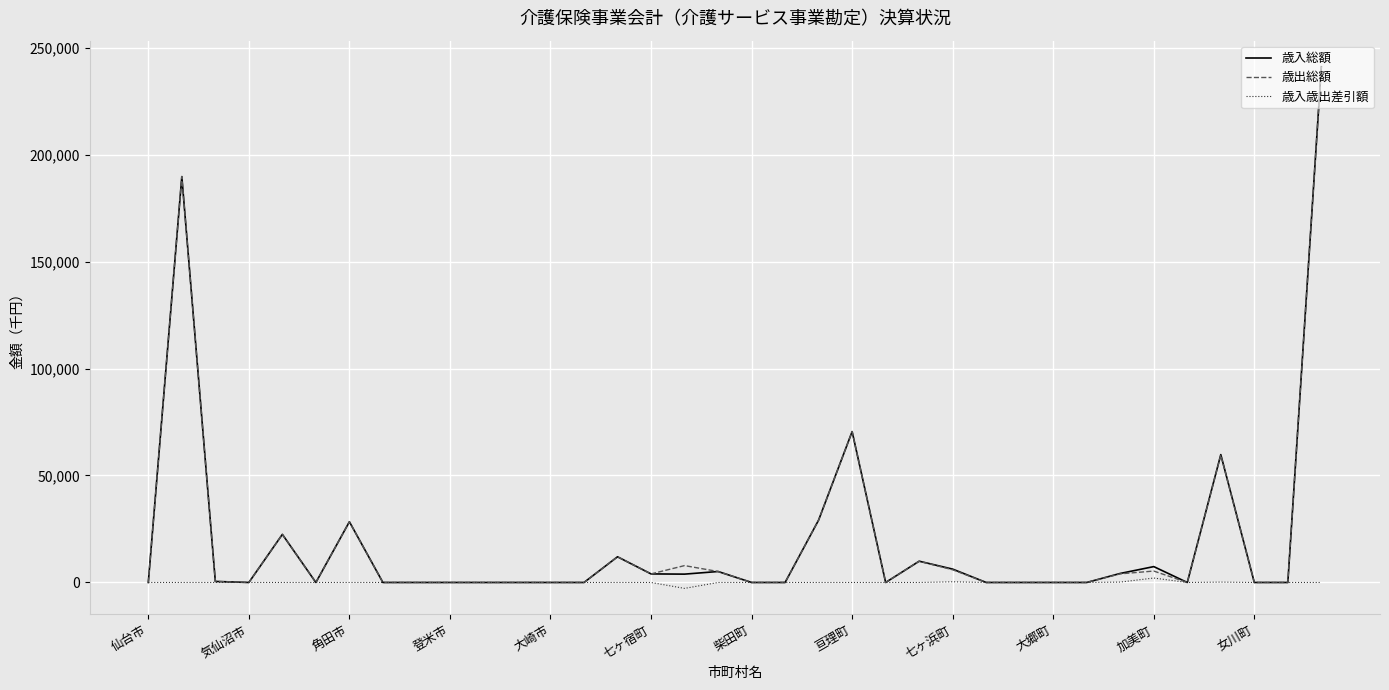

What is the highest value of the 歳入総額 series?

241023